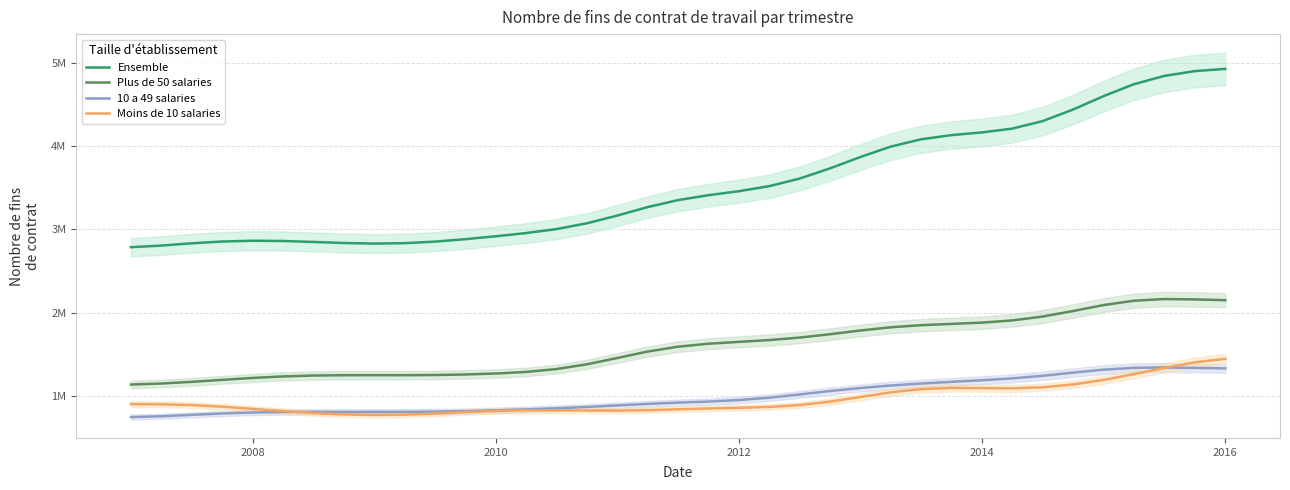

How many interior local peaks does the Moins de 10 salaries series have?

2